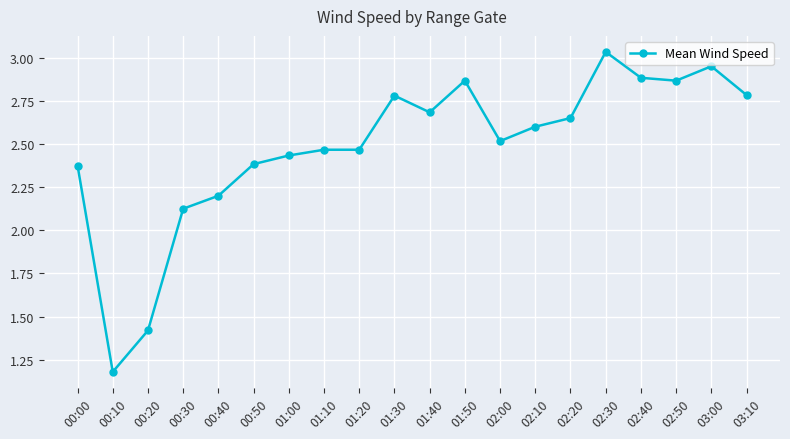

Which has a higher value, 00:20 or 01:40?

01:40